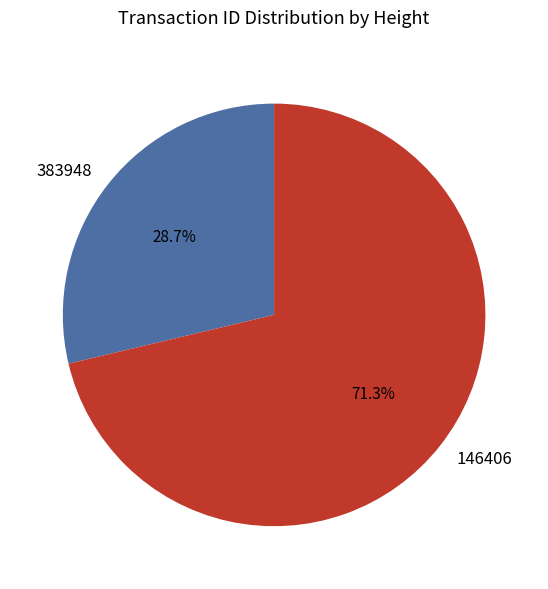

How many segments does this pie chart have?

2